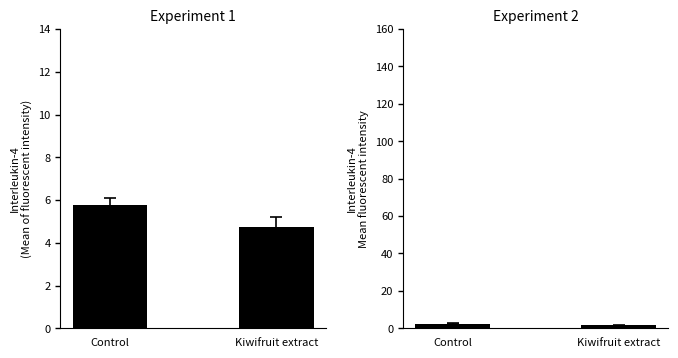

Is it true that 大學及以上 equals 5.8 at Control?

True